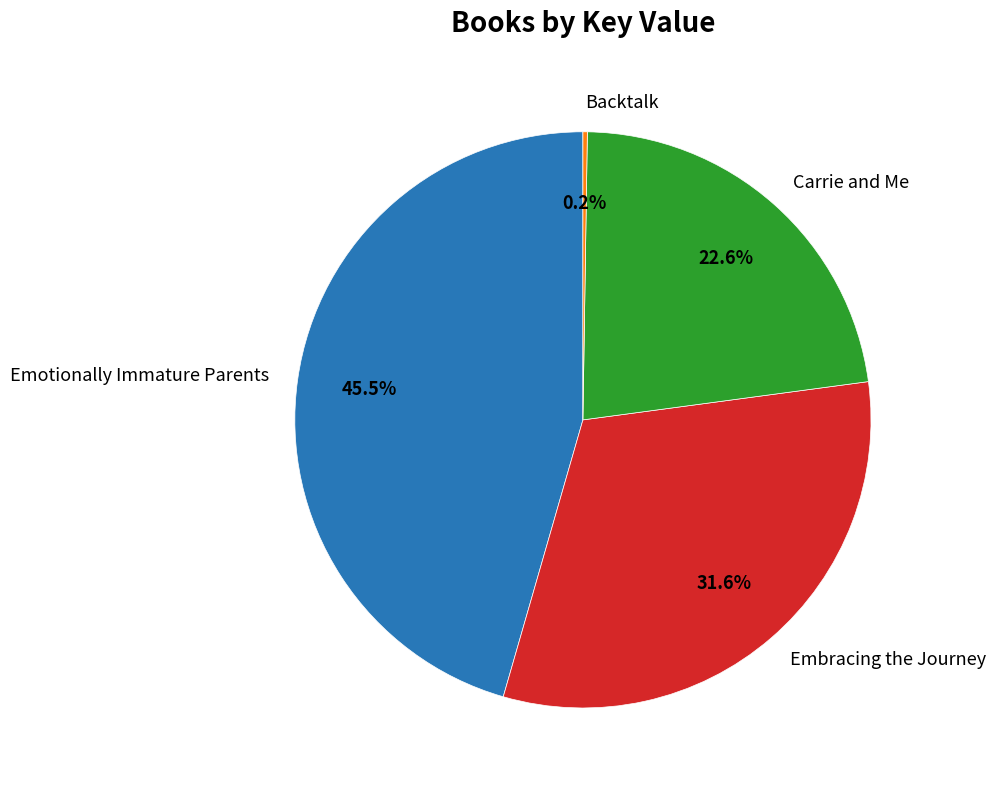

Does Carrie and Me account for over 50% of the chart?

No